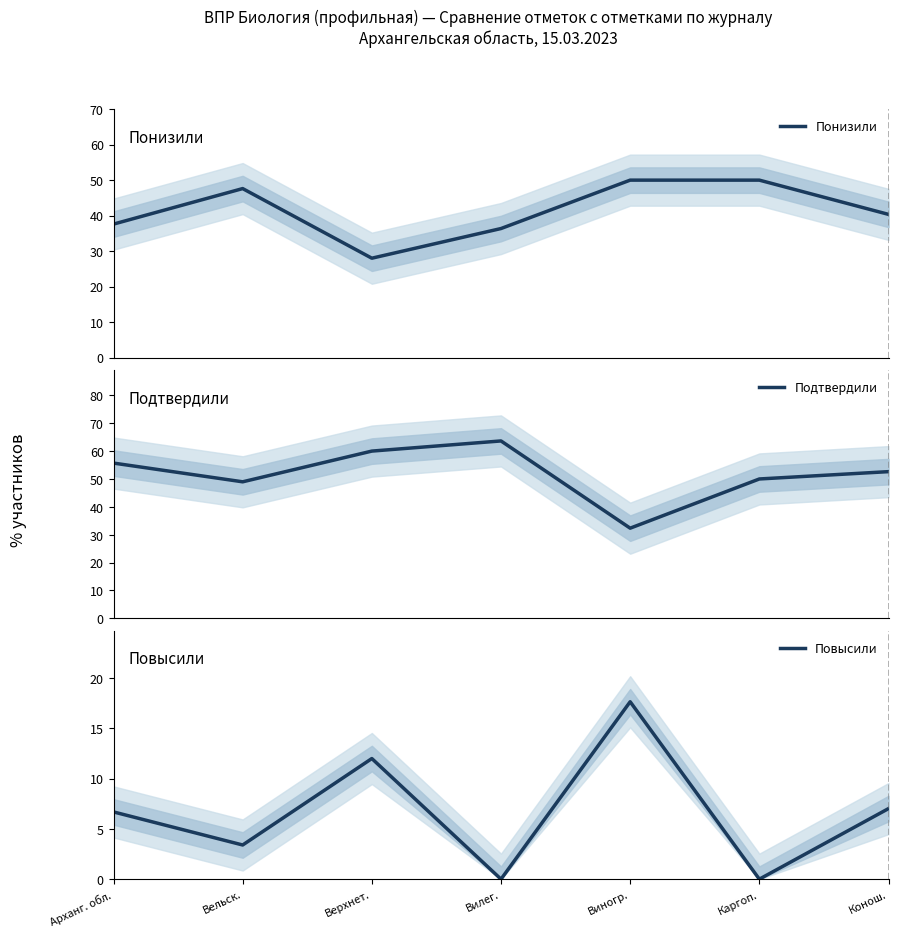

At which category does the chart reach its minimum across all series?

Вилег.